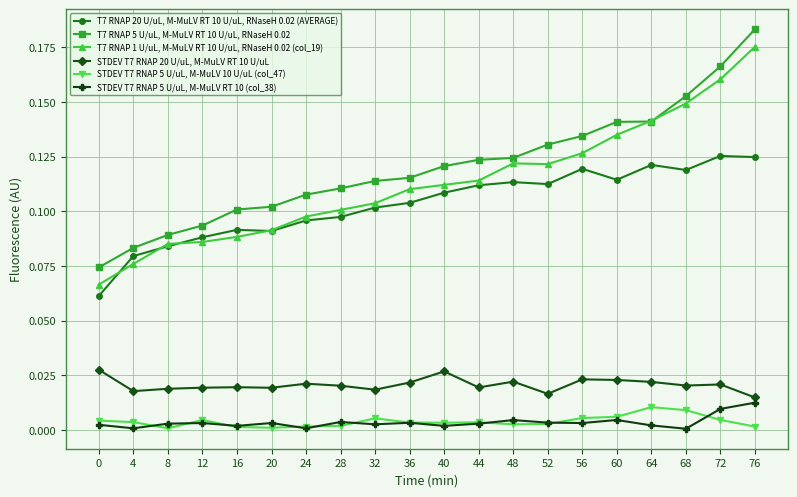

True or false: STDEV T7 RNAP 5 U/uL, M-MuLV RT 10 (col_38) has more than 1 interior local peaks.

True